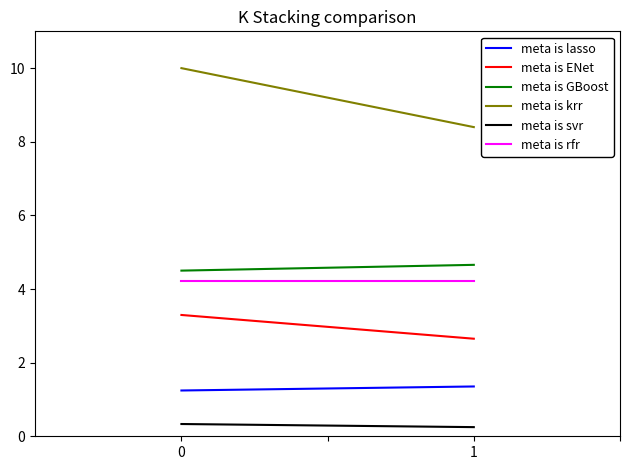

What is the value of the Nematerijalna imovina point at the 2nd from the left?

1.4